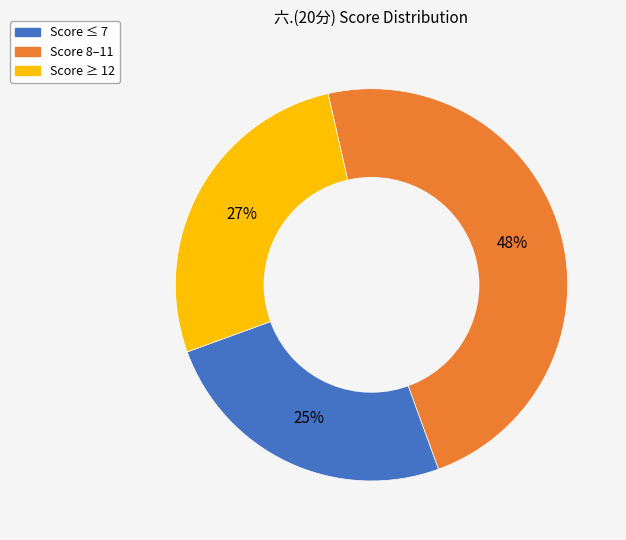

To the nearest percent, what is the average slice percentage?

33%